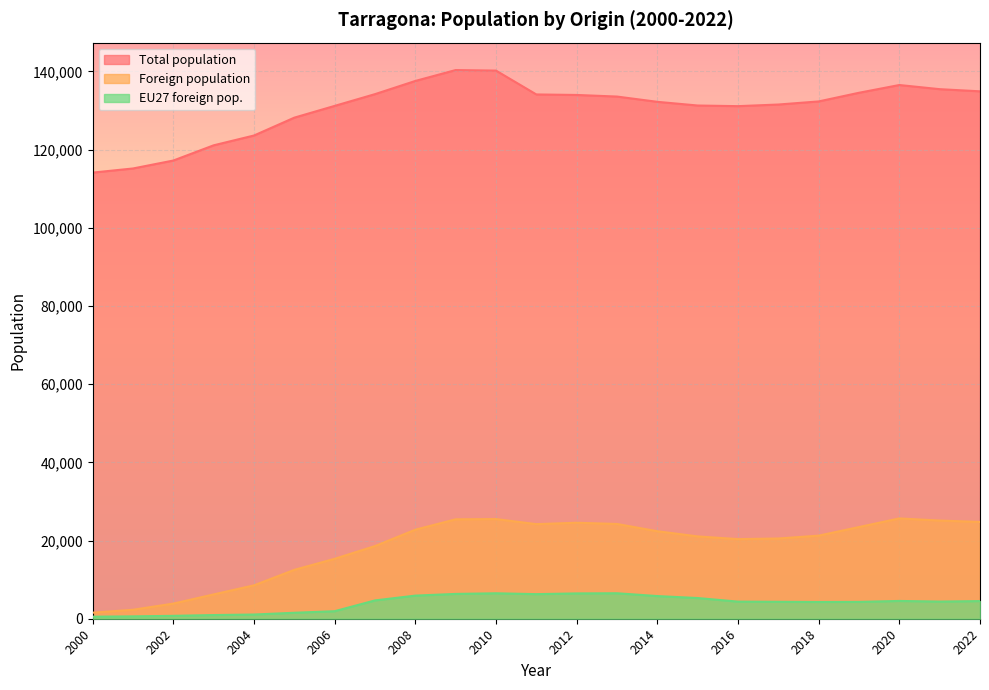

At which category is the sum across all series the highest?

2010